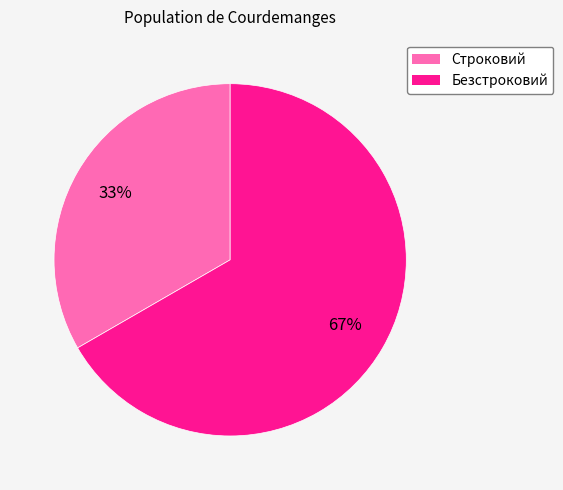

Does Строковий represent more than half of the total?

No